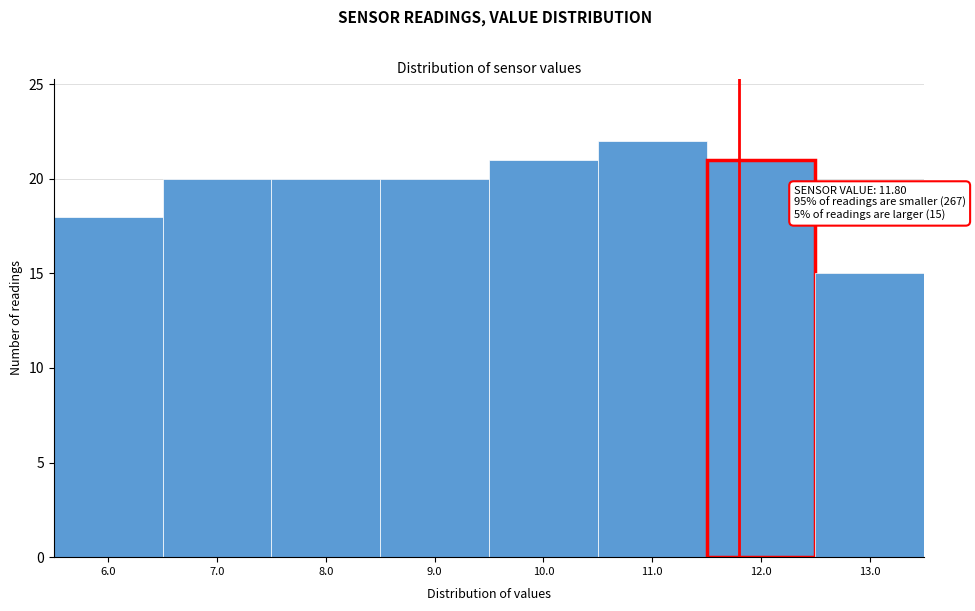

Over which range of the x-axis is the bar tallest?

10.5 to 11.5